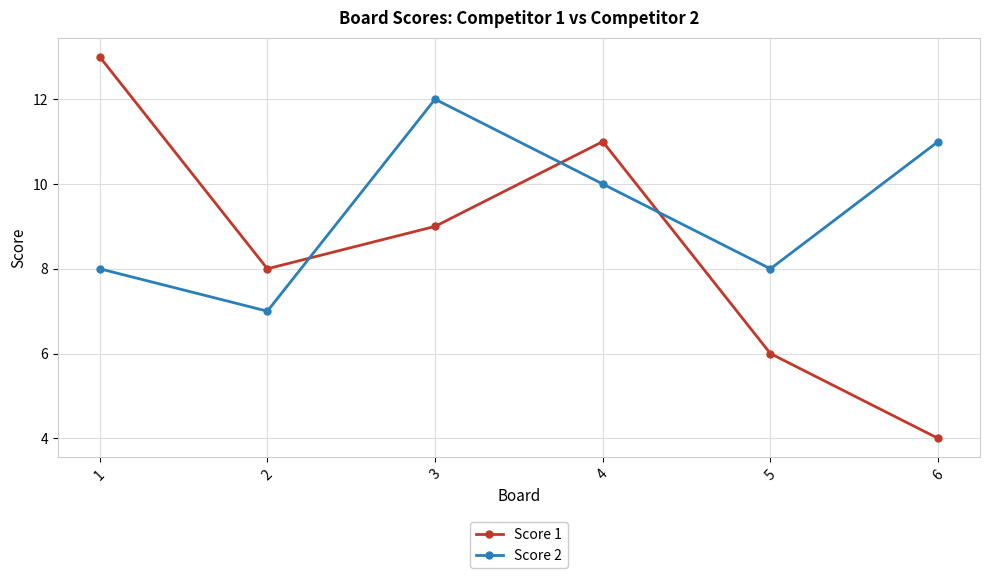

What is the difference between the Score 1 values at 6 and 4?

7